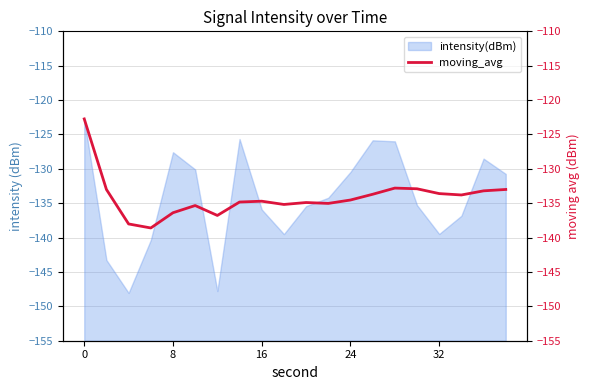

How many lines are shown in the chart?

1